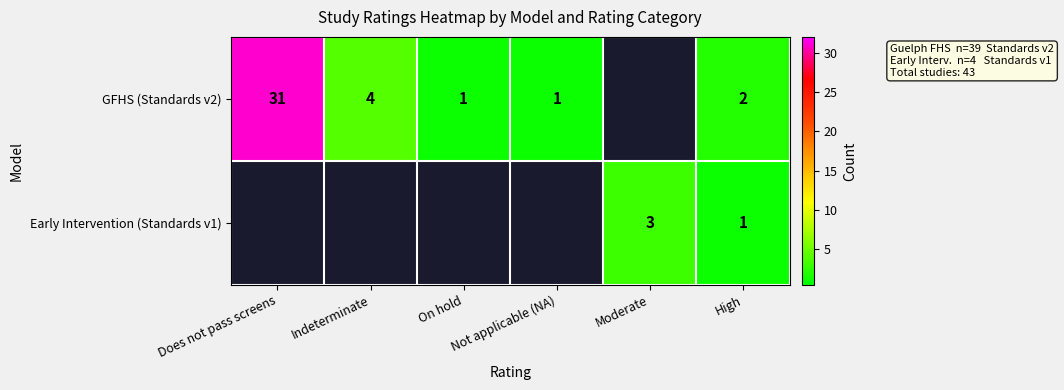

Which label corresponds to the smallest value in the chart?

On hold